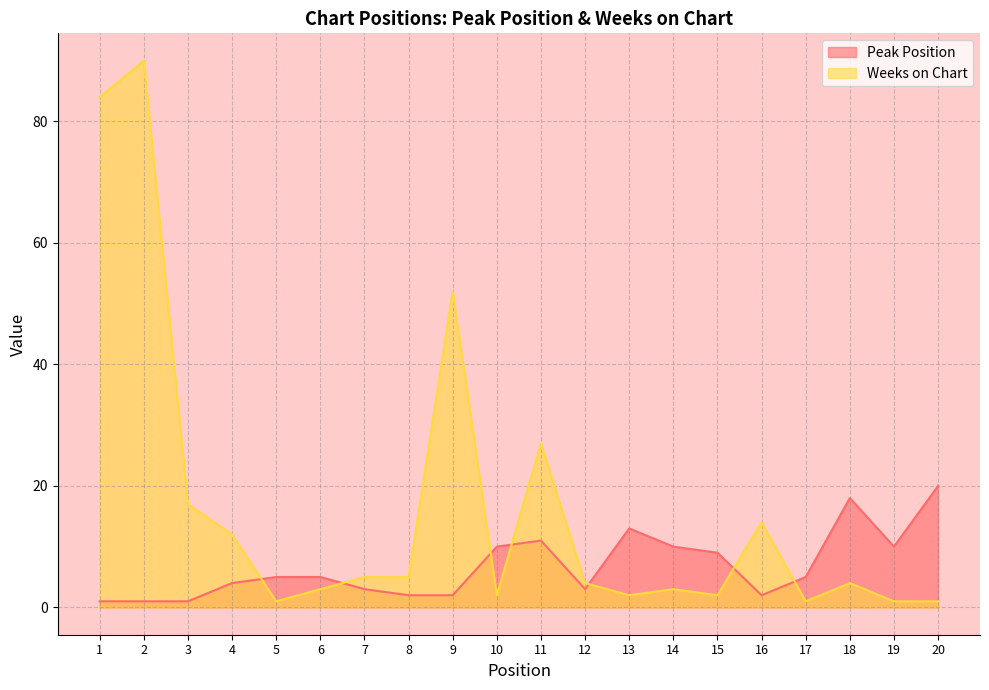

True or false: Weeks on Chart has more than 2 interior local peaks.

True